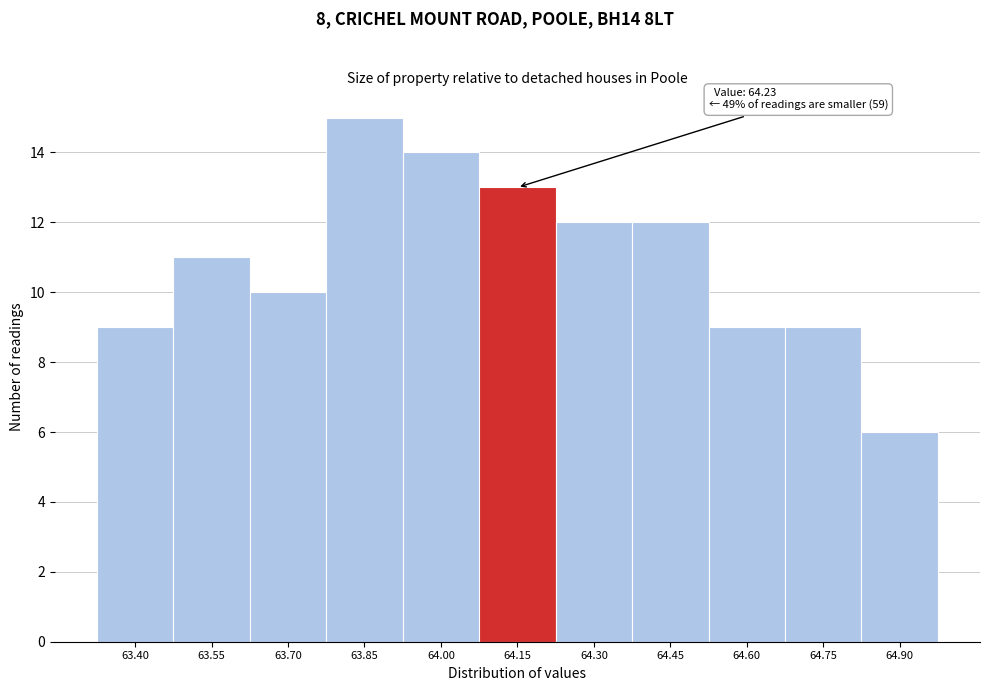

Reading left to right, what are all the values shown in this chart?

9	11	10	15	14	13	12	12	9	9	6